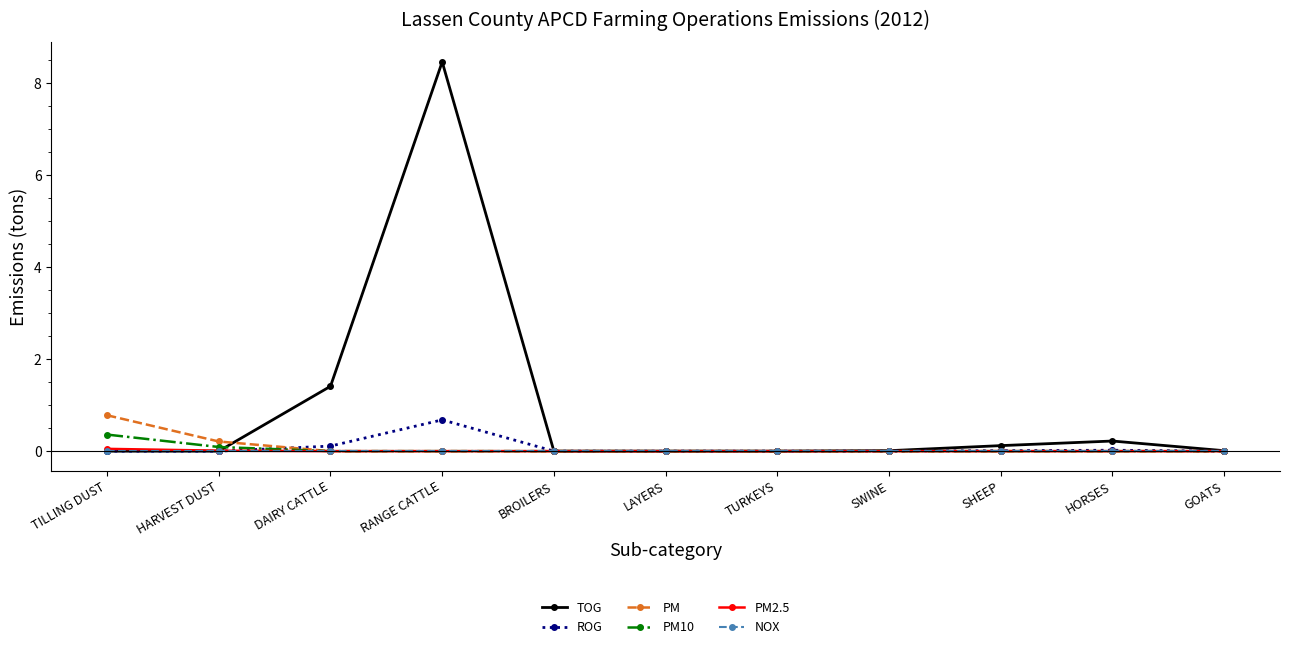

How many data points does each series have?

11